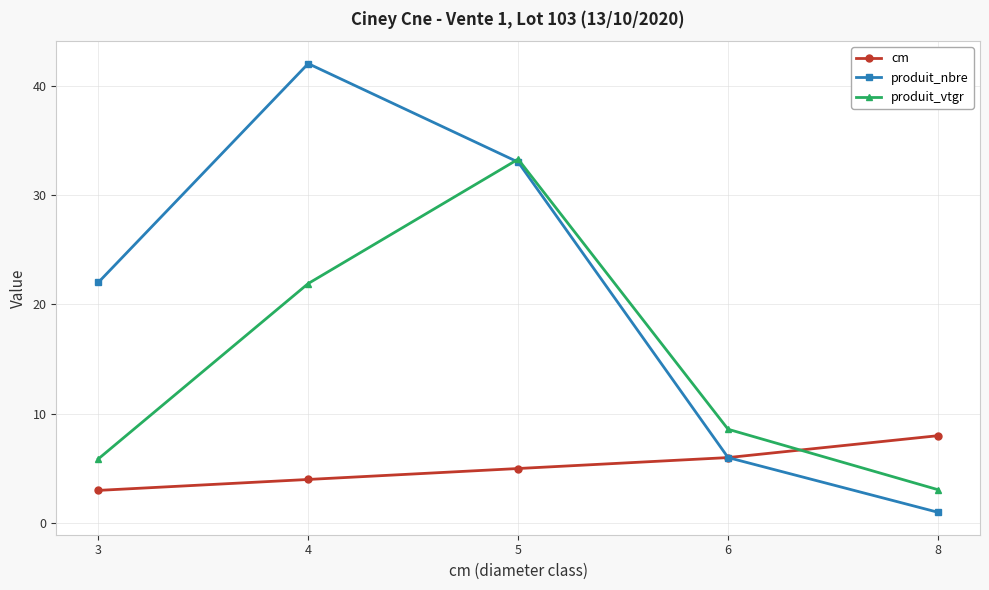

Reading left to right, what are all the values shown in this chart?

cm: 3=3.0	4=4.0	5=5.0	6=6.0	8=8.0
produit_nbre: 3=22.0	4=42.0	5=33.0	6=6.0	8=1.0
produit_vtgr: 3=5.9	4=21.9	5=33.3	6=8.6	8=3.1